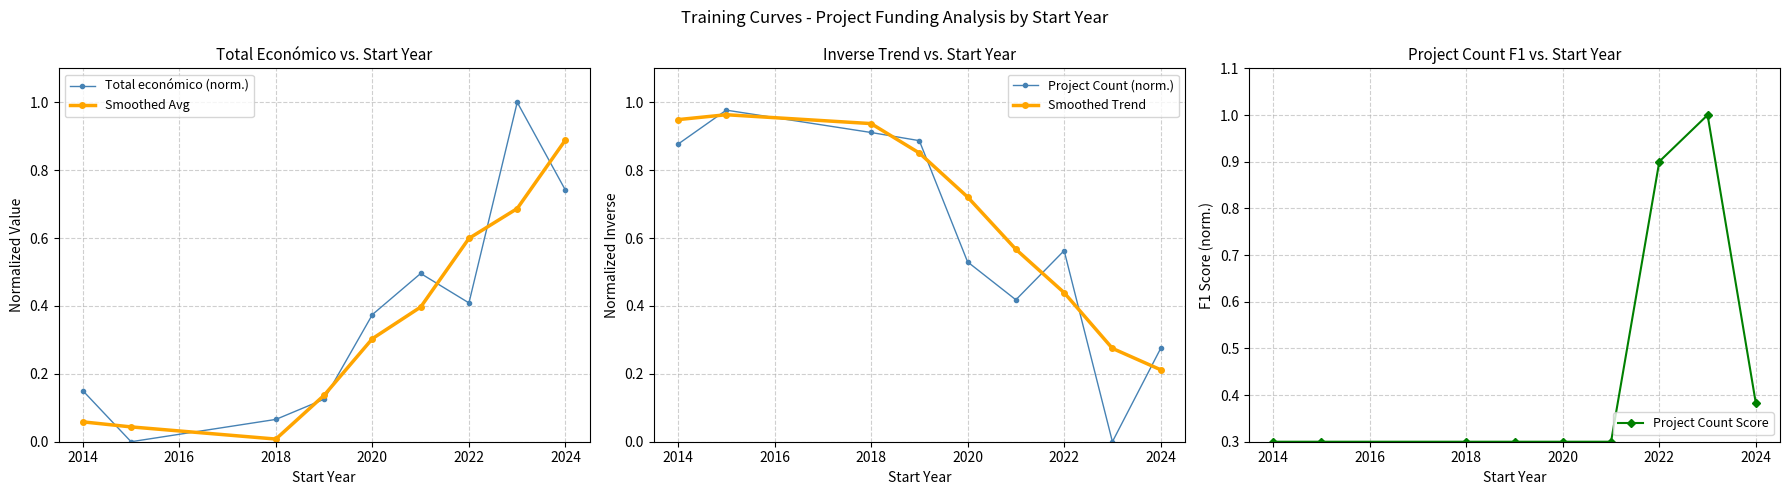

True or false: Smoothed Avg has more than 1 interior local peaks.

False